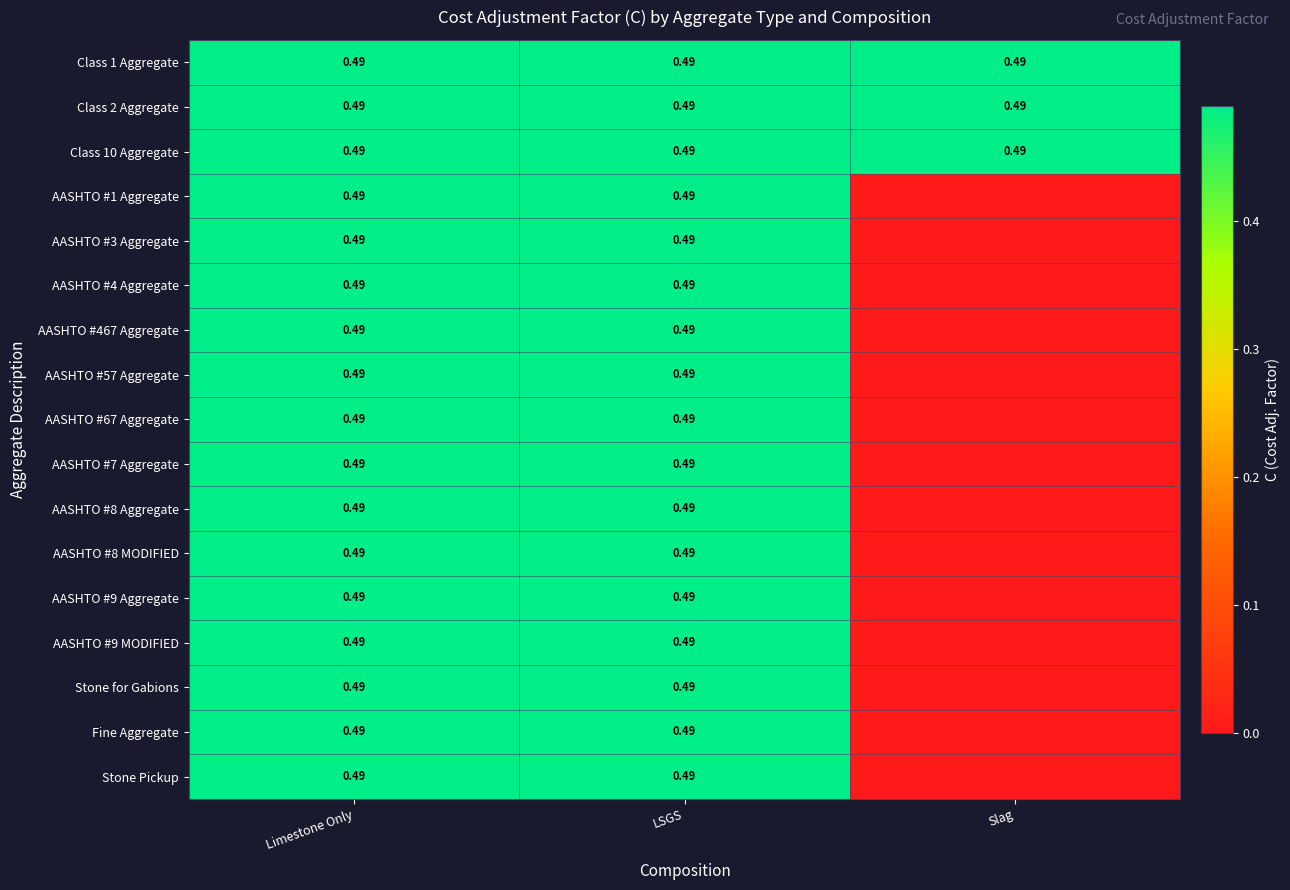

True or false: AASHTO #7 Aggregate has a value of 0.0 at Slag.

True